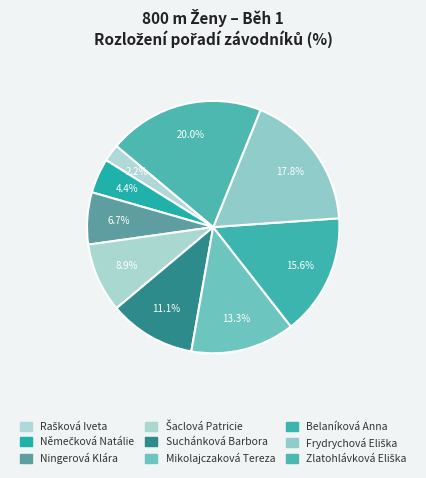

Count the number of slices in the pie.

9